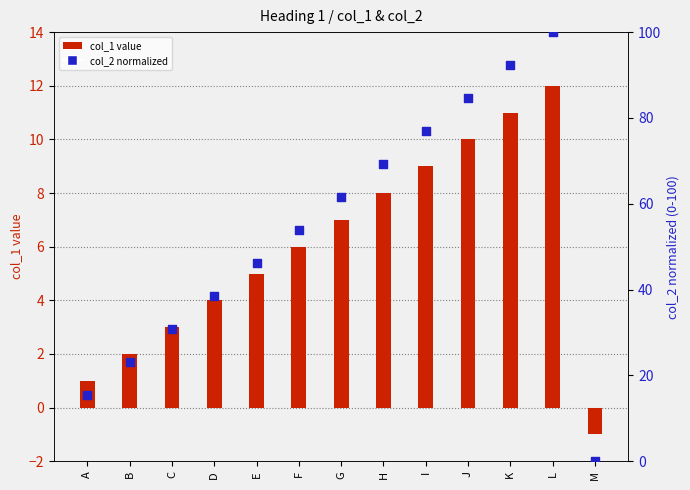

At how many categories does at least one series exceed 63?

5